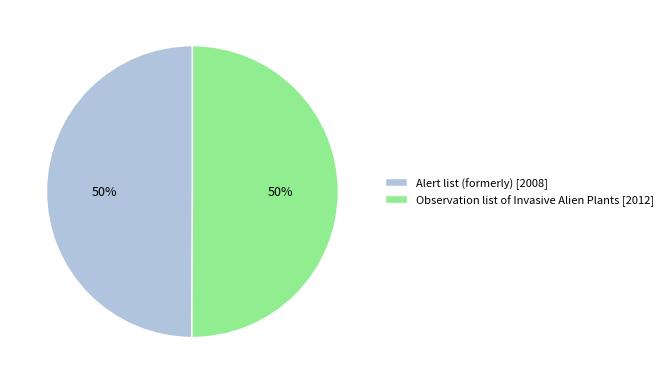

Is the sum of Observation list of Invasive Alien Plants [2012] and Alert list (formerly) [2008] greater than half?

Yes